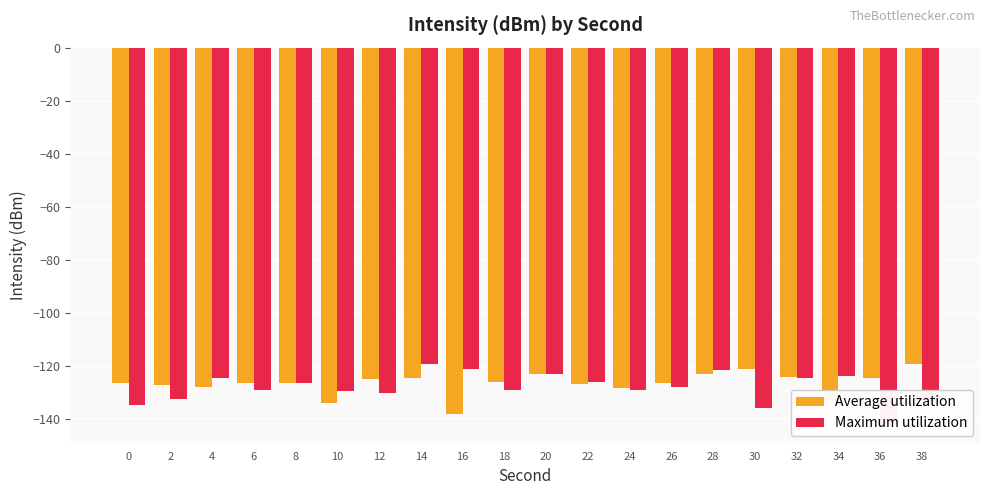

The Maximum utilization series shows -227.3 at 38. True or false?

False